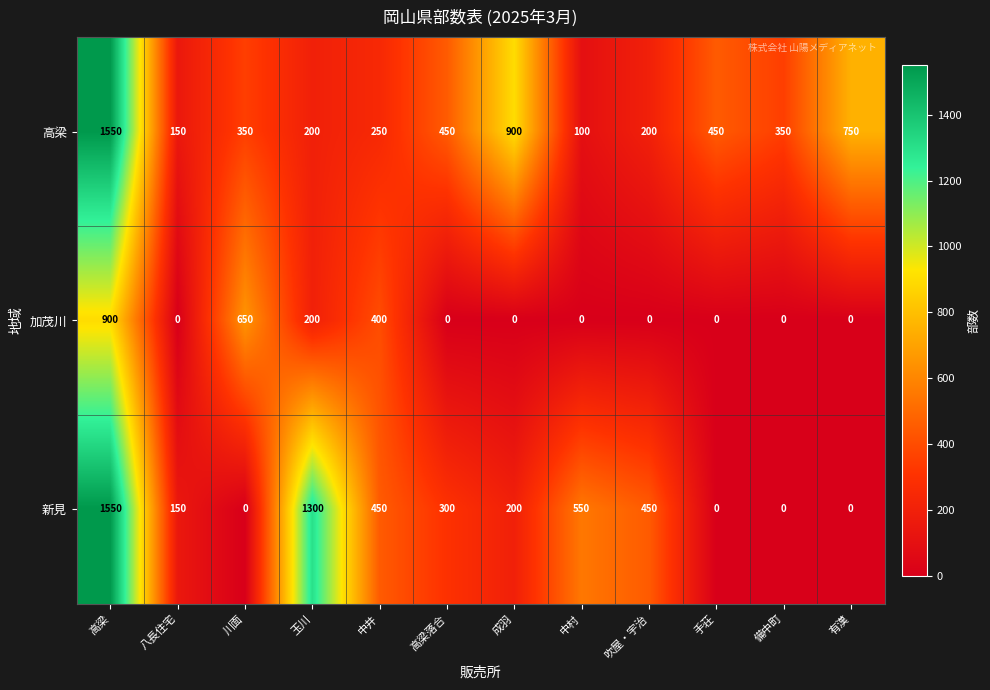

What is the sum of all 新見 values?

4950